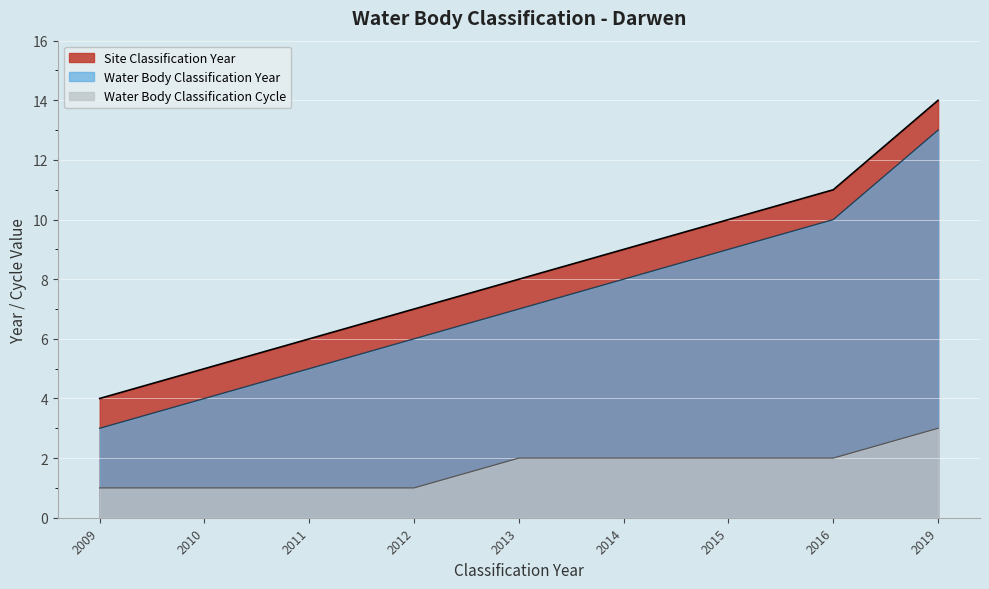

List the series in order of their peak value, highest first.

Site Classification Year, Water Body Classification Year, Water Body Classification Cycle